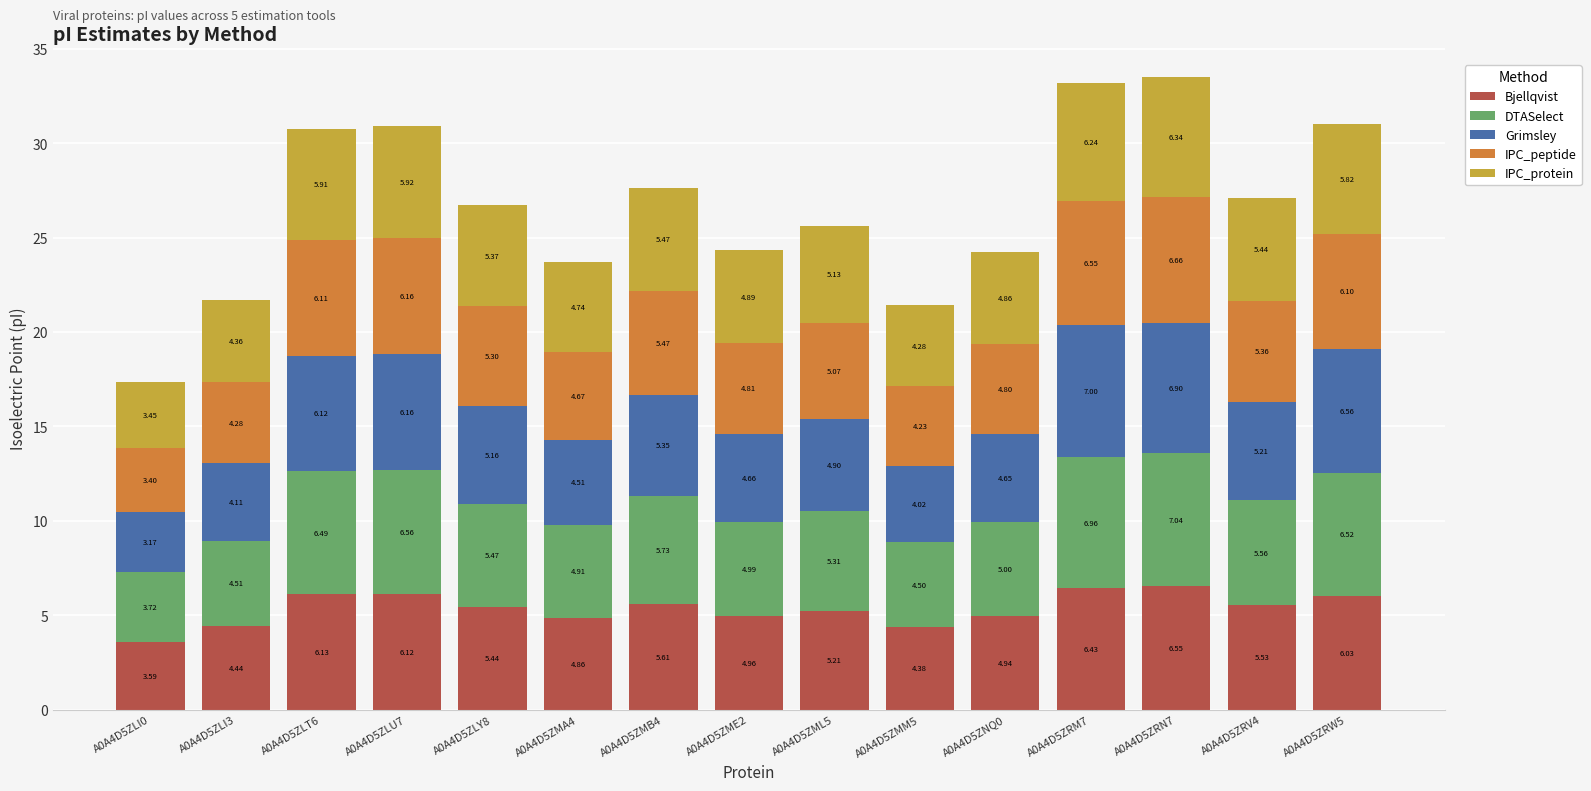

What is the total value across all series at A0A4D5ZME2?

24.3